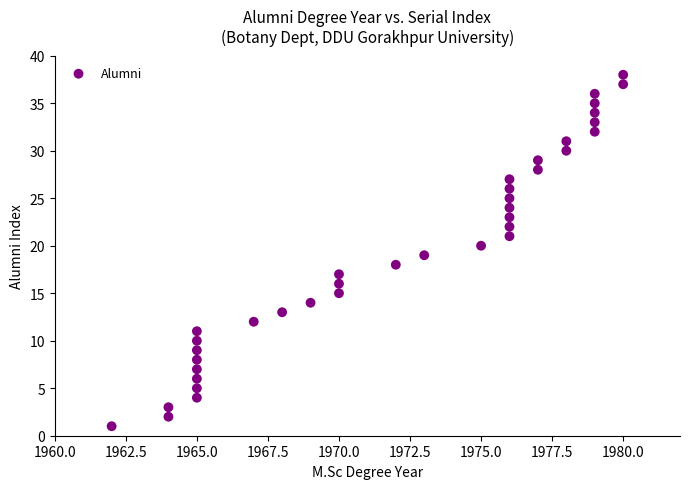

What is the range of Y values (max minus min)?

37